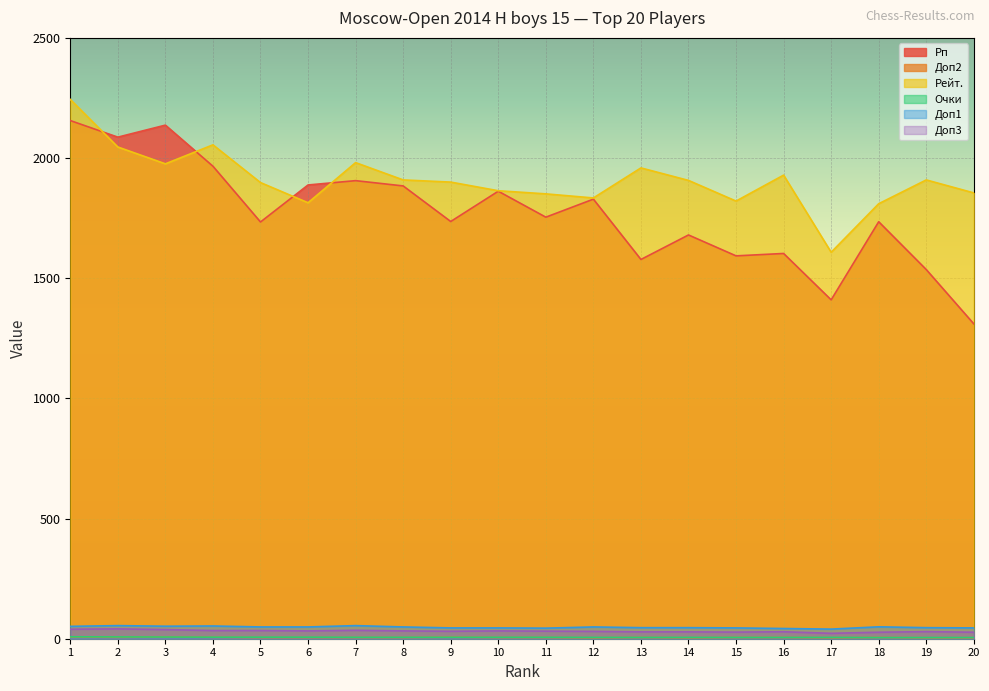

How many lines are shown in the chart?

6